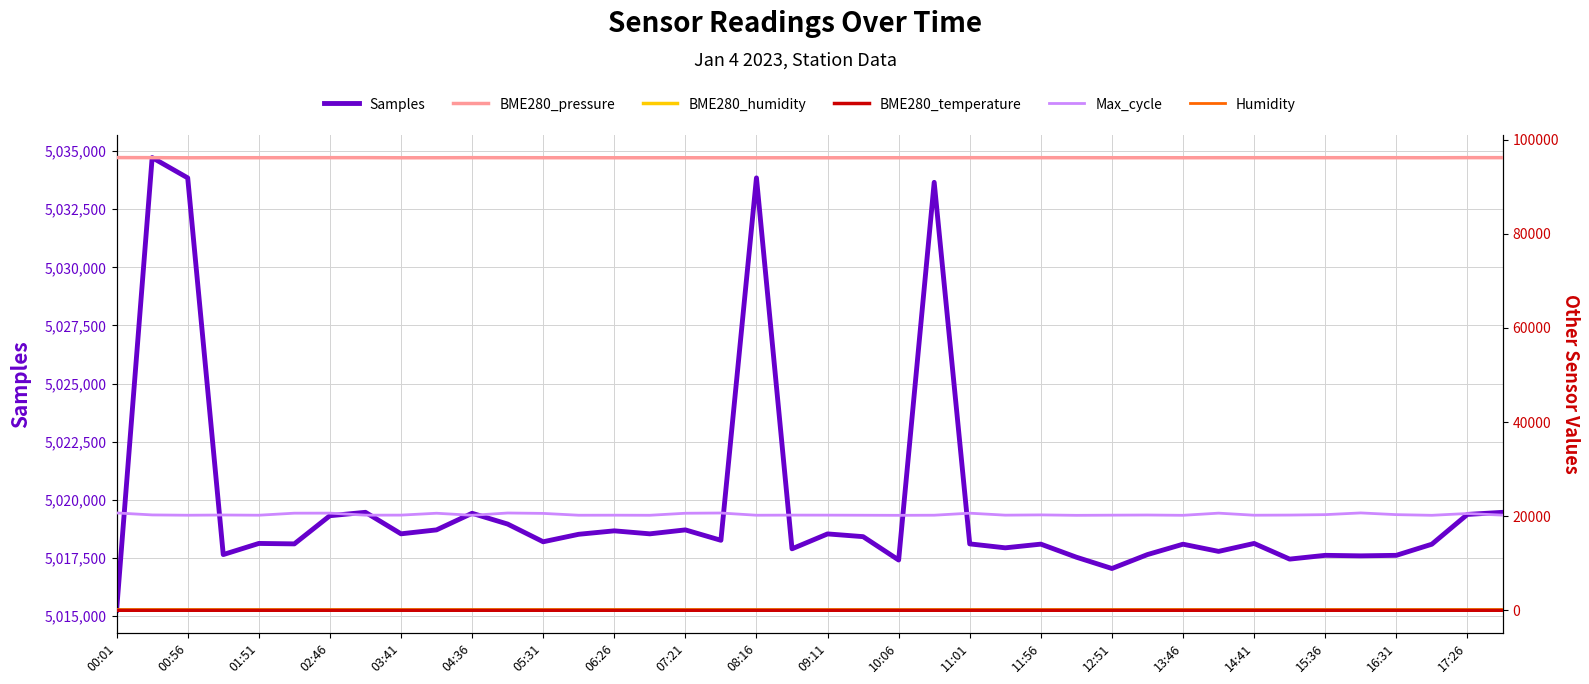

True or false: Max_cycle has more than 0 interior local peaks.

True